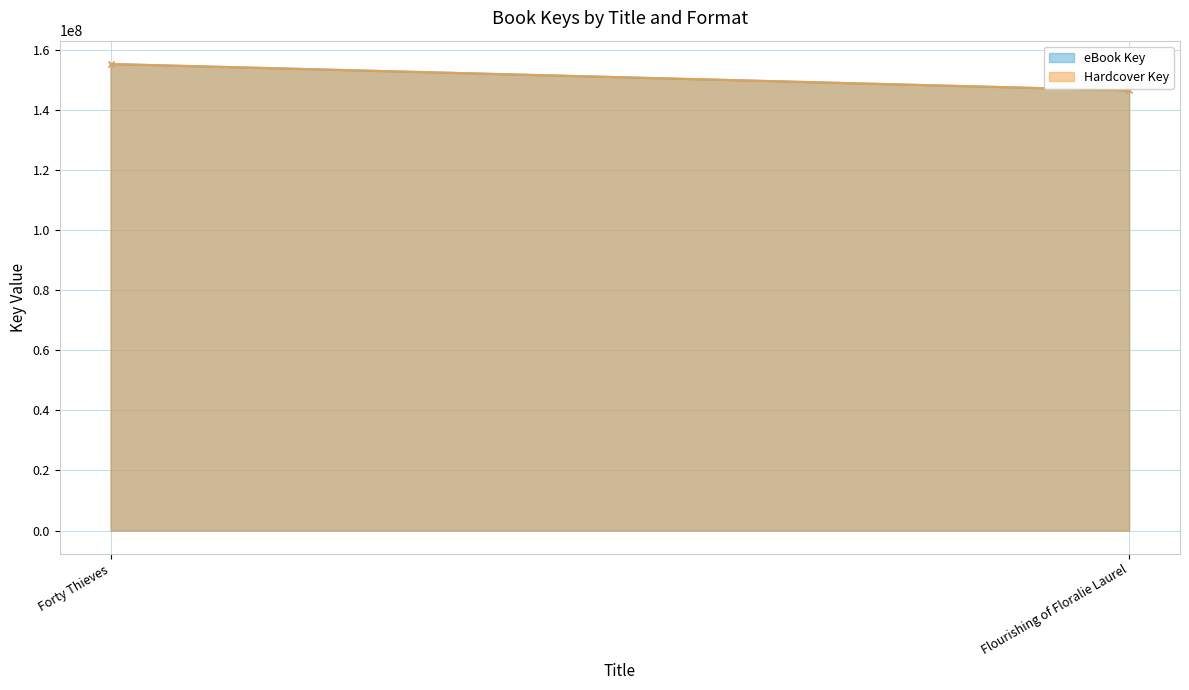

At Forty Thieves, list the series in order from smallest to largest.

eBook Key, Hardcover Key